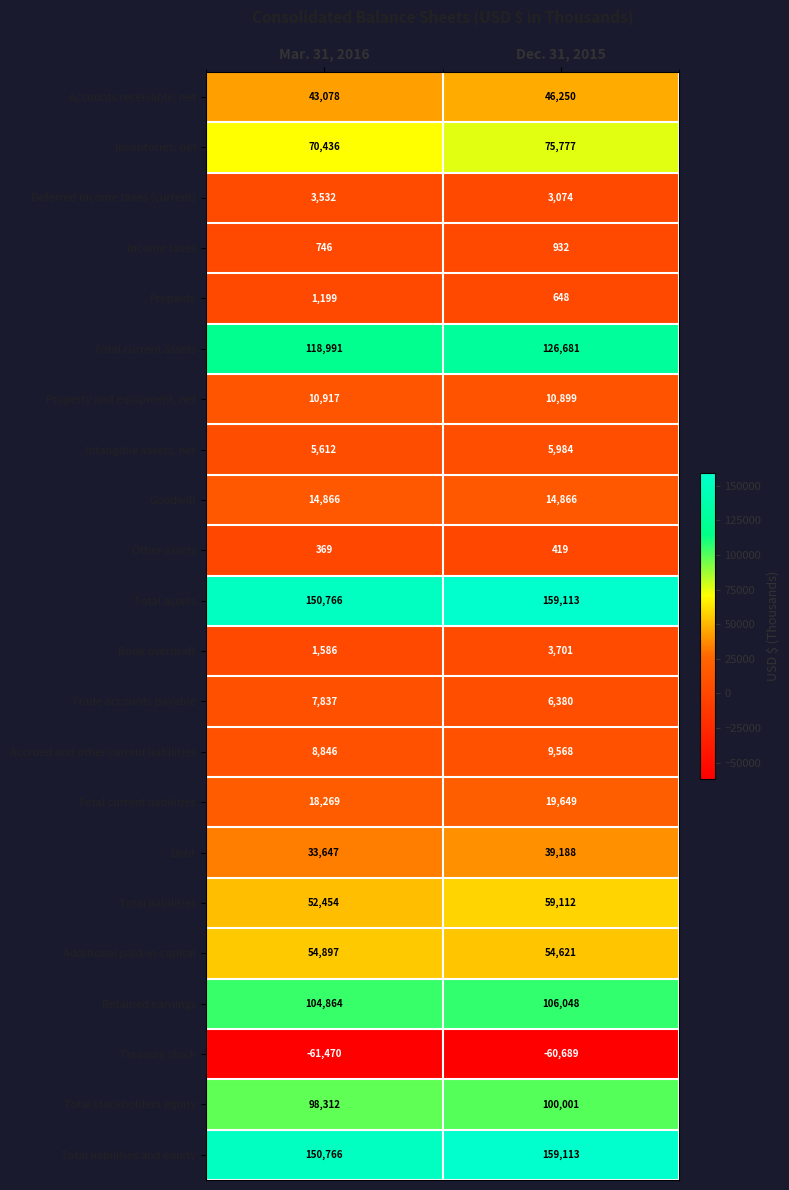

The value of Prepaids at Mar. 31, 2016 is 1199. True or false?

True